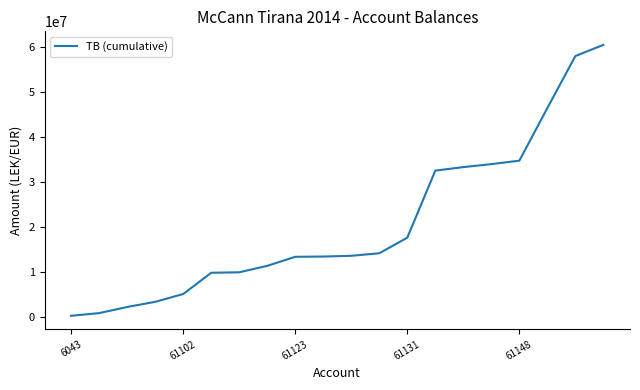

What is the maximum value shown in the chart?

60554265.5